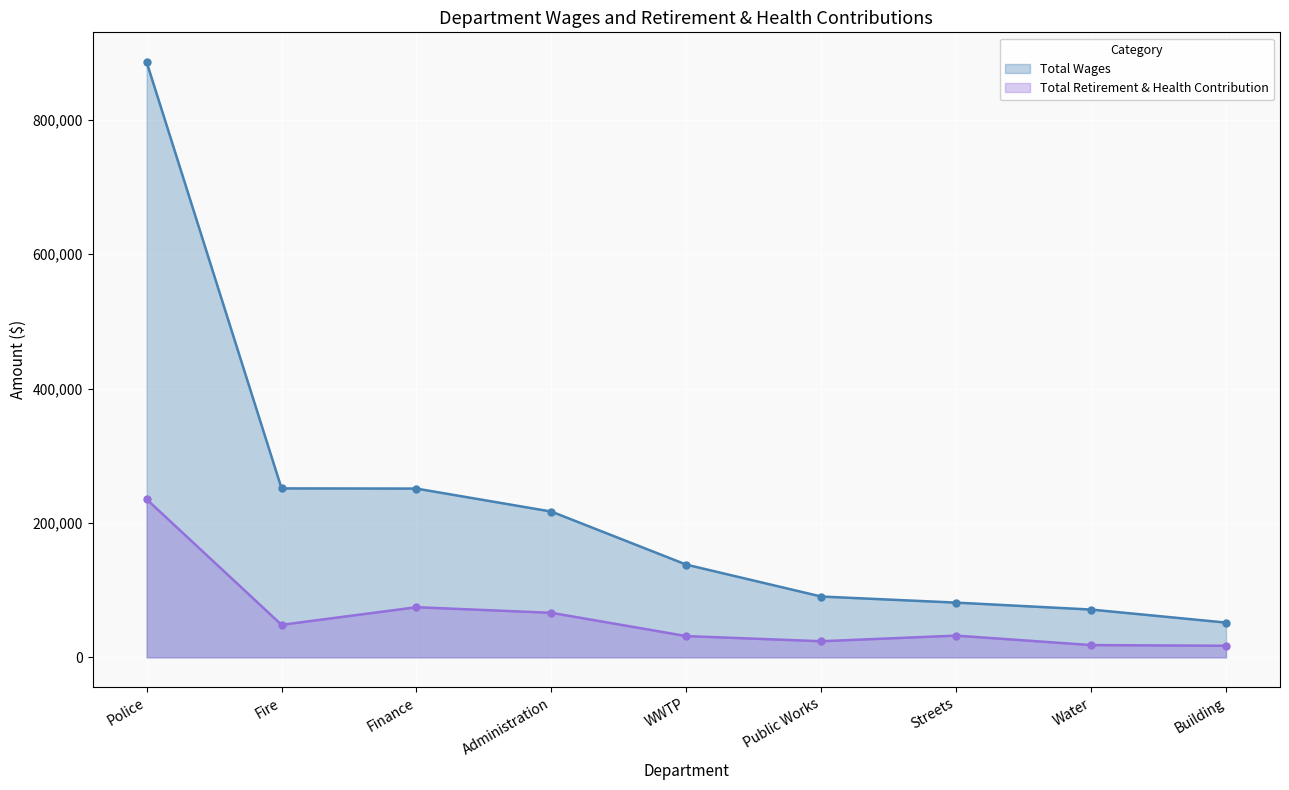

Reading left to right, list all the values displayed in this chart.

Total Wages: Police=885972	Fire=251455	Finance=251189	Administration=216944	WWTP=137995	Public Works=90502	Streets=81453	Water=71124	Building=51705
Total Retirement & Health Contribution: Police=235271	Fire=48364	Finance=74624	Administration=66262	WWTP=31626	Public Works=23973	Streets=32321	Water=18246	Building=17217